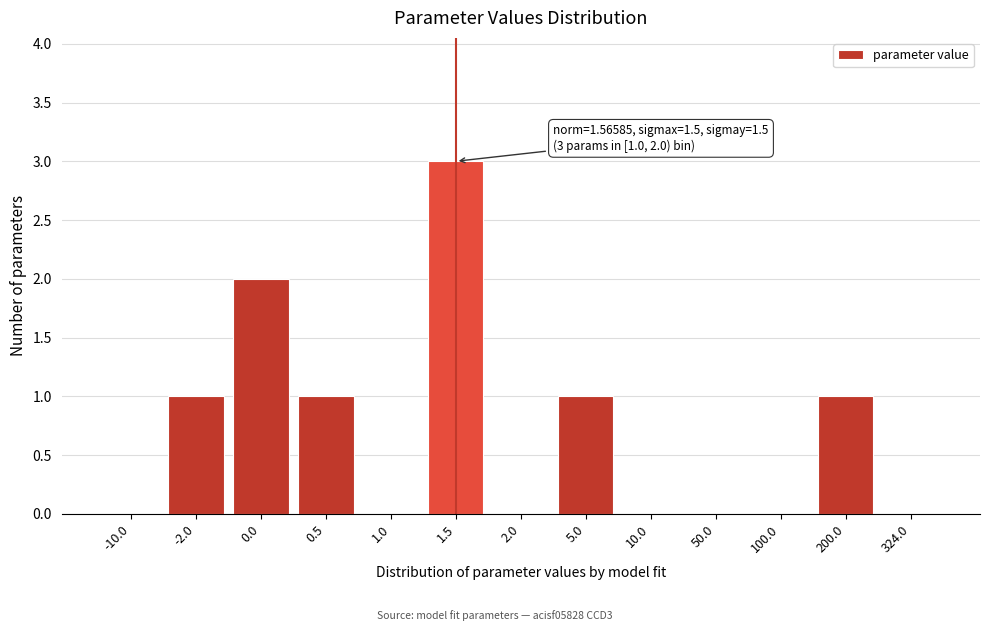

Reading left to right, extract all data points from this chart.

-10.0=0	-2.0=1	0.0=2	0.5=1	1.0=0	1.5=3	2.0=0	5.0=1	10.0=0	50.0=0	100.0=0	200.0=1	324.0=0